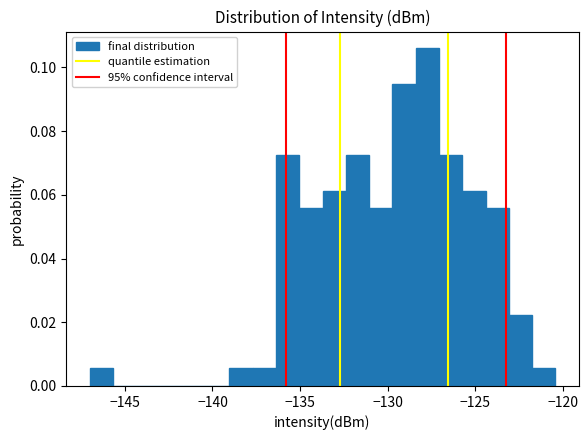

Read against the x-axis, roughly where is the centre of the tallest bar?

-127.5